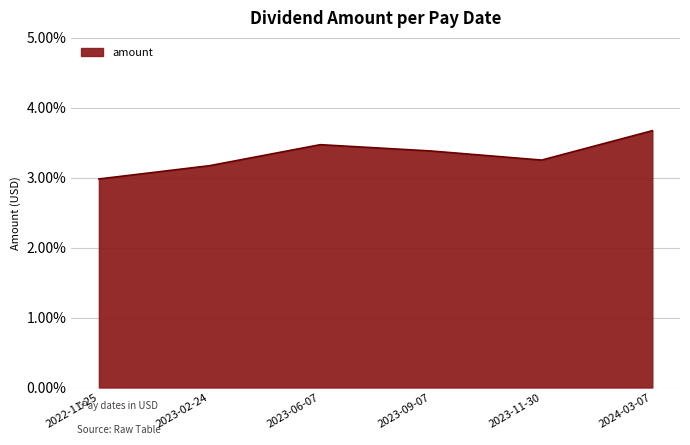

True or false: there are more than 2 points higher than both neighbors.

False